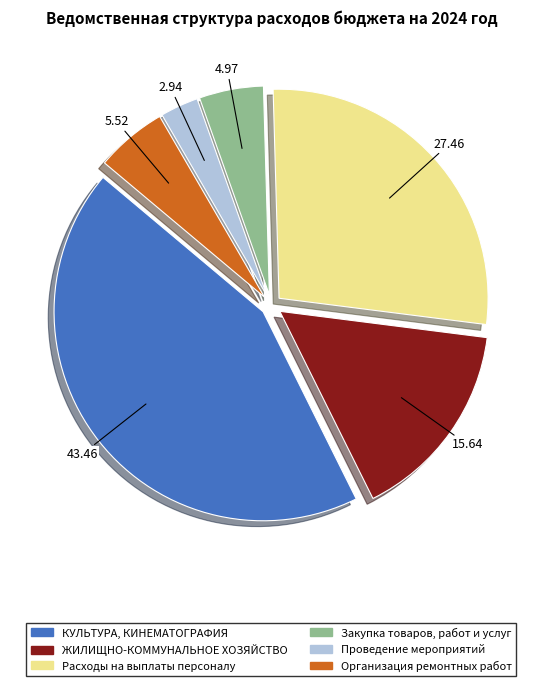

Rank the categories by value from highest to lowest.

КУЛЬТУРА, КИНЕМАТОГРАФИЯ, Расходы на выплаты персоналу, ЖИЛИЩНО-КОММУНАЛЬНОЕ ХОЗЯЙСТВО, Организация ремонтных работ, Закупка товаров, работ и услуг, Проведение мероприятий